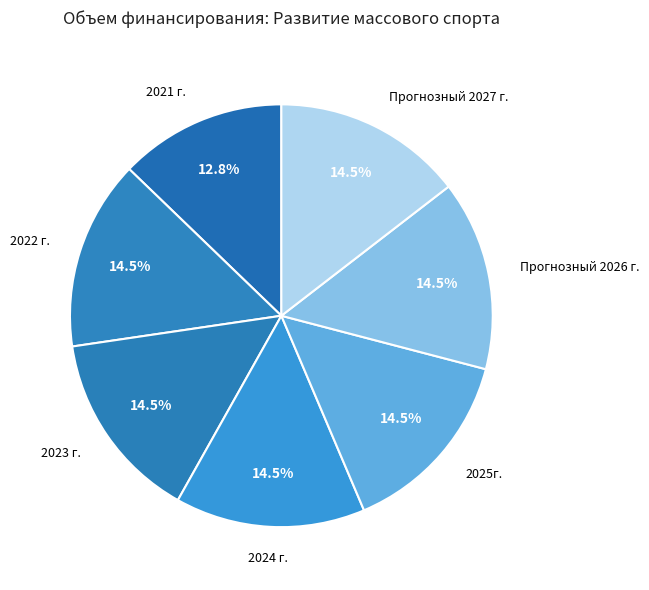

Which slice is the smallest?

2021 г.